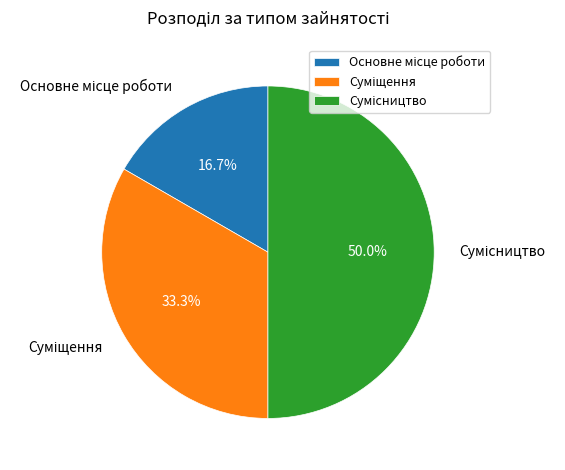

To the nearest percent, what portion does Сумісництво represent?

50%